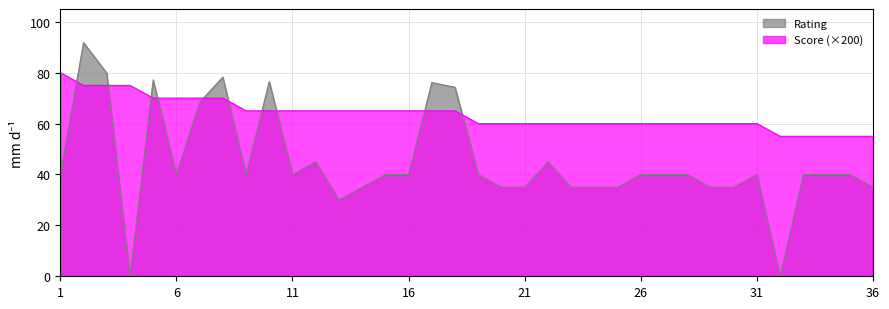

How many lines are shown in the chart?

2